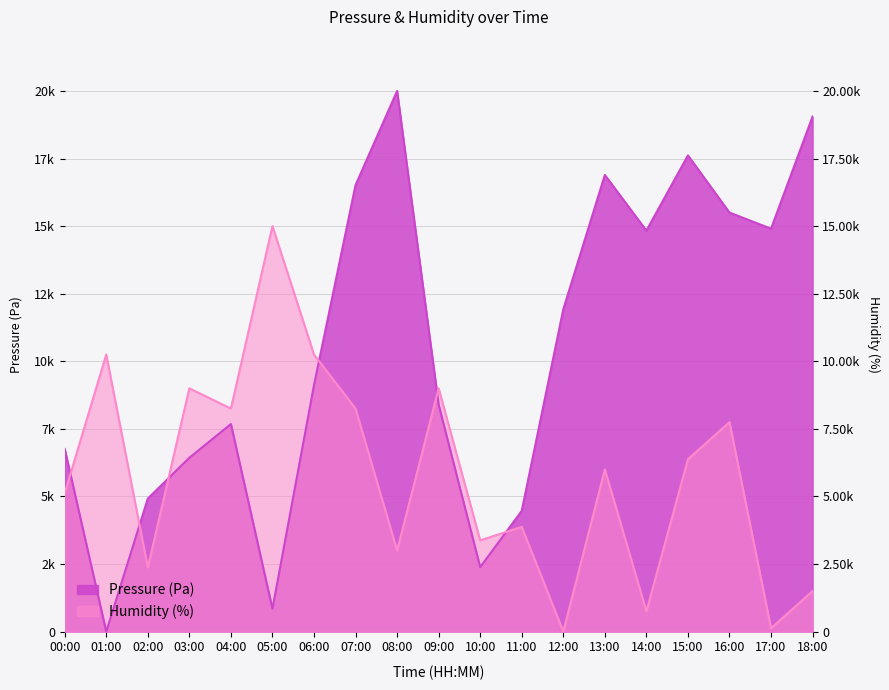

True or false: pressure and humidity intersect in this chart.

True